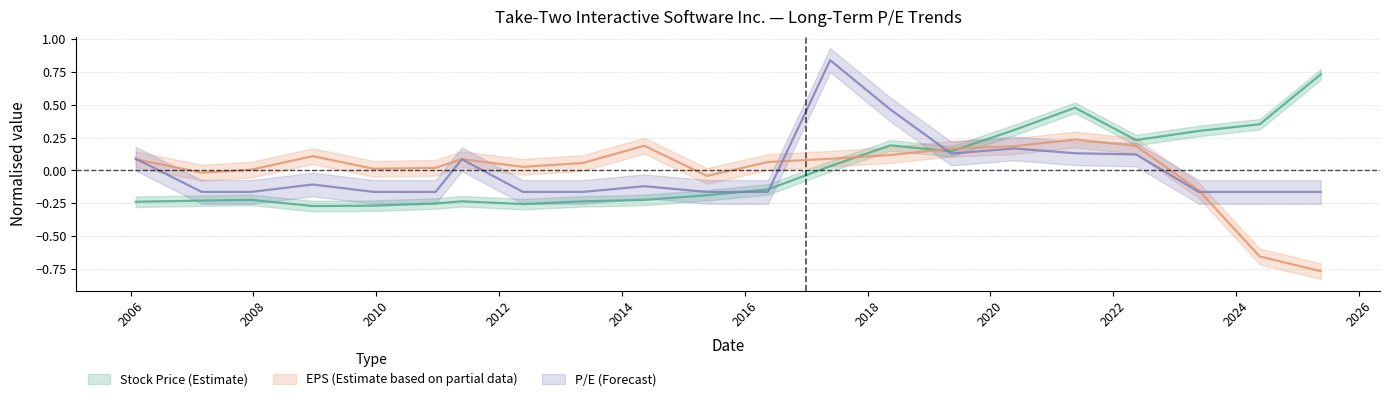

How many series are shown in this chart?

3